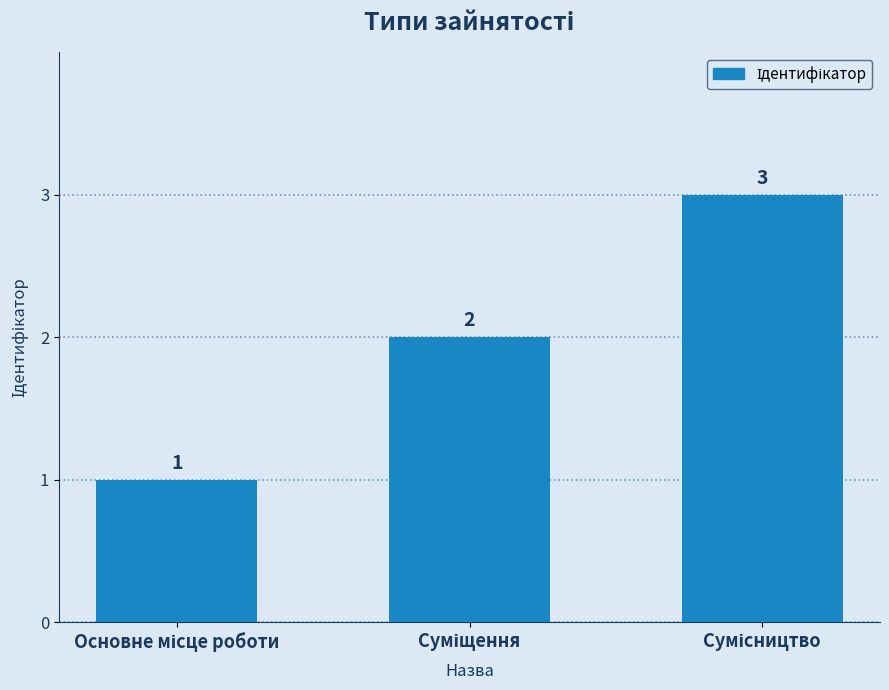

Count the number of categories in the chart.

3